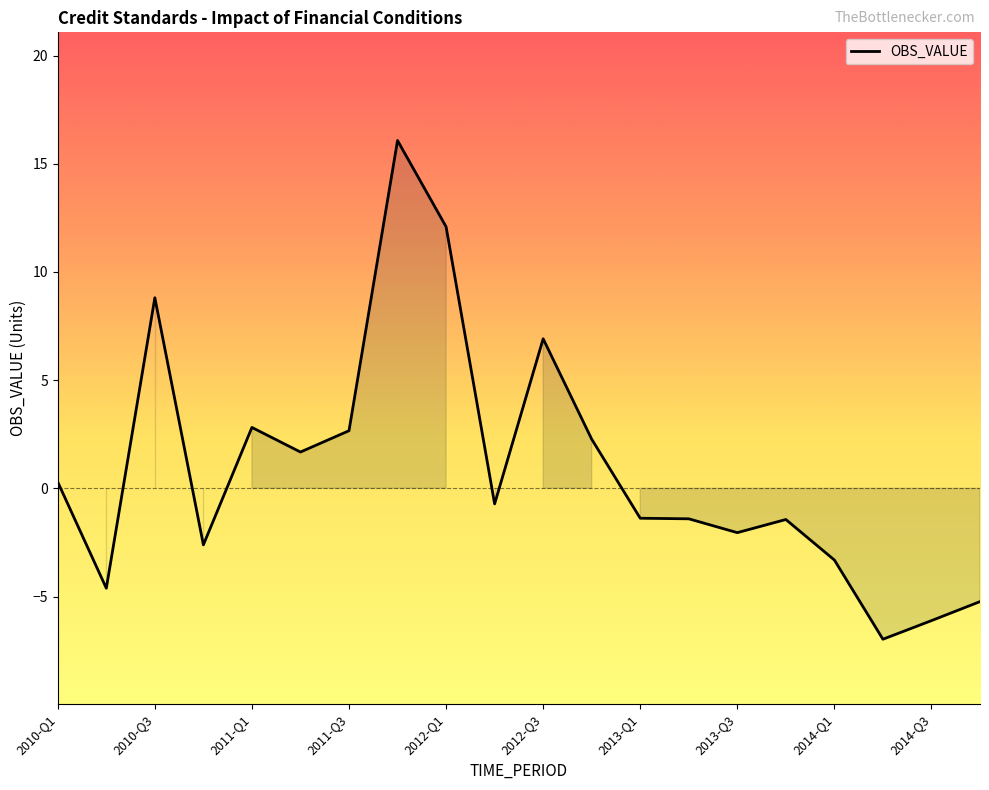

What is the smallest value displayed?

-7.0